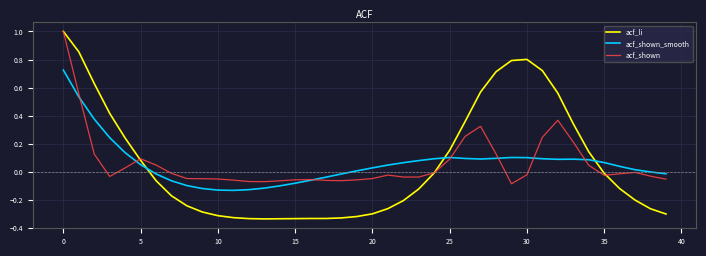

Which series has the widest spread of values?

acf_li